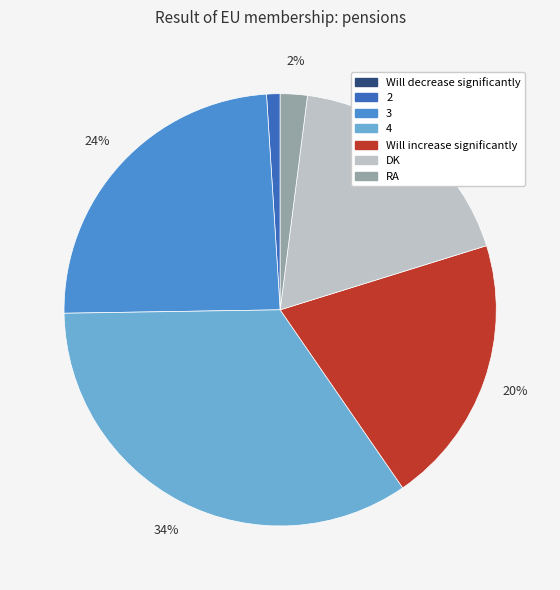

Does any single category account for the majority?

No